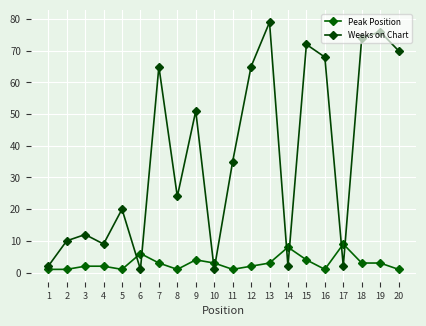

Where do Weeks on Chart and Peak Position first cross each other?

5 and 6